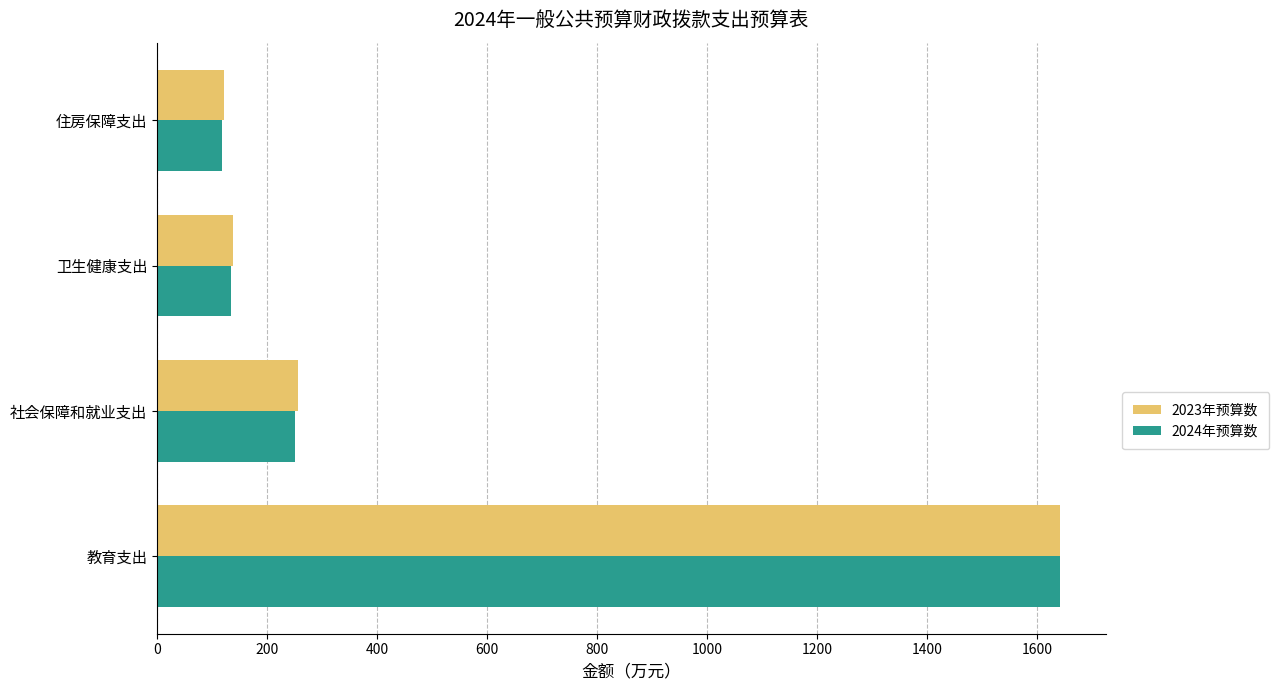

Which series has the widest spread of values?

2024年预算数